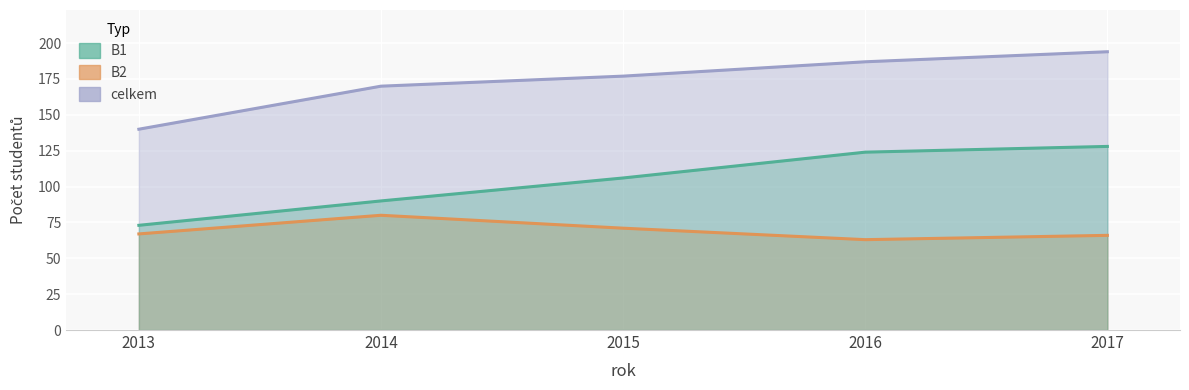

Rank the series by their maximum value, from lowest to highest.

B2, B1, celkem